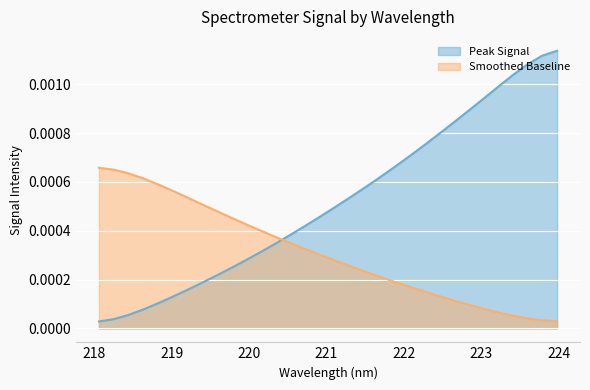

The value at 220.5444 is 0.0. True or false?

True